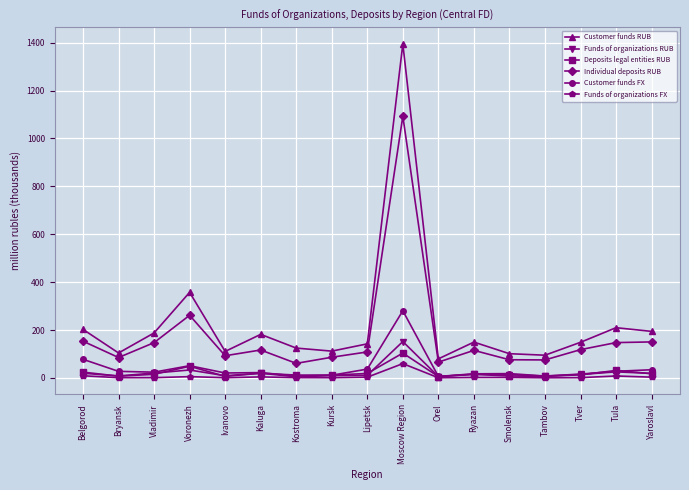

Where is the first local maximum for Deposits legal entities RUB?

Voronezh